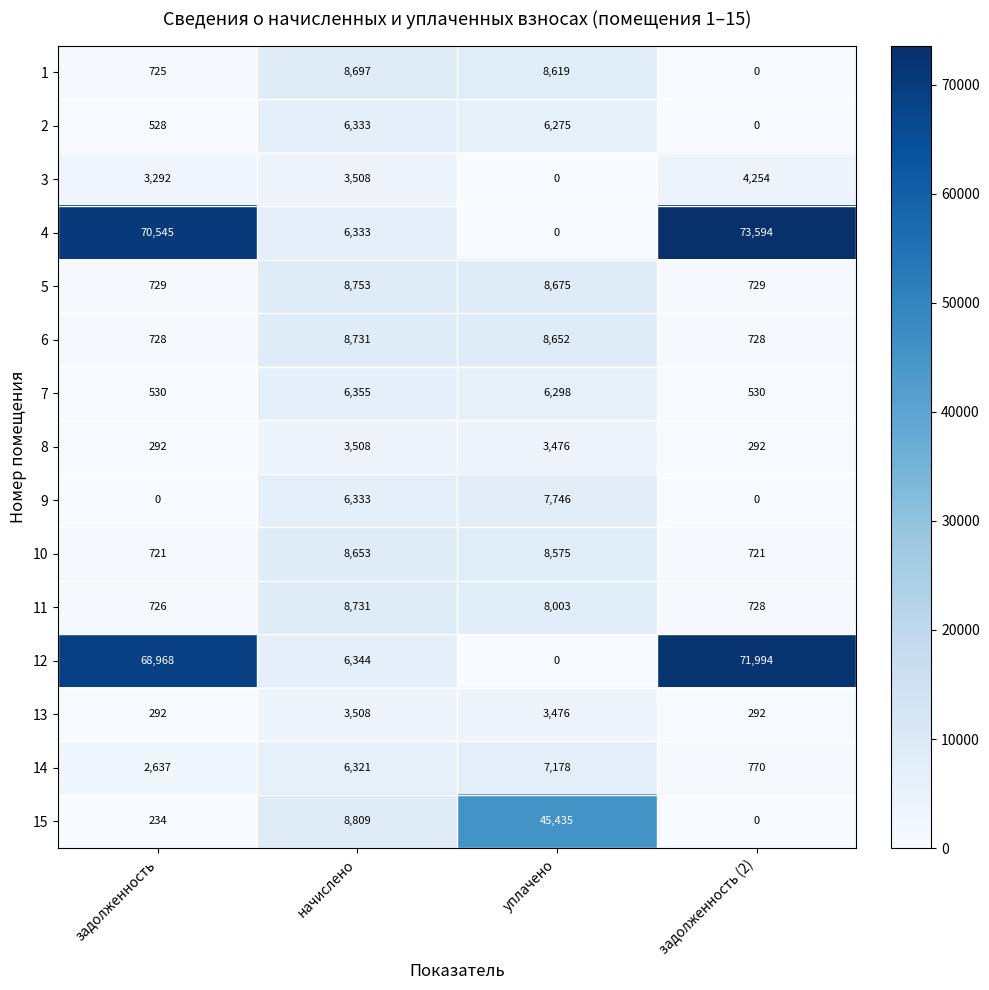

Which series has the largest total across all categories?

4